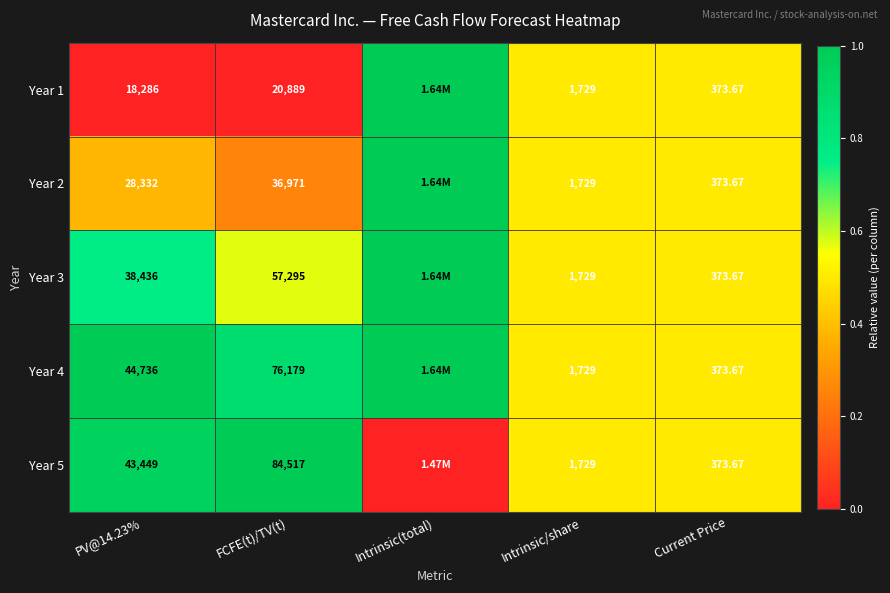

Is the value of Year 4 at PV@14.23% greater than the value of Year 2 at FCFE(t)/TV(t)?

Yes